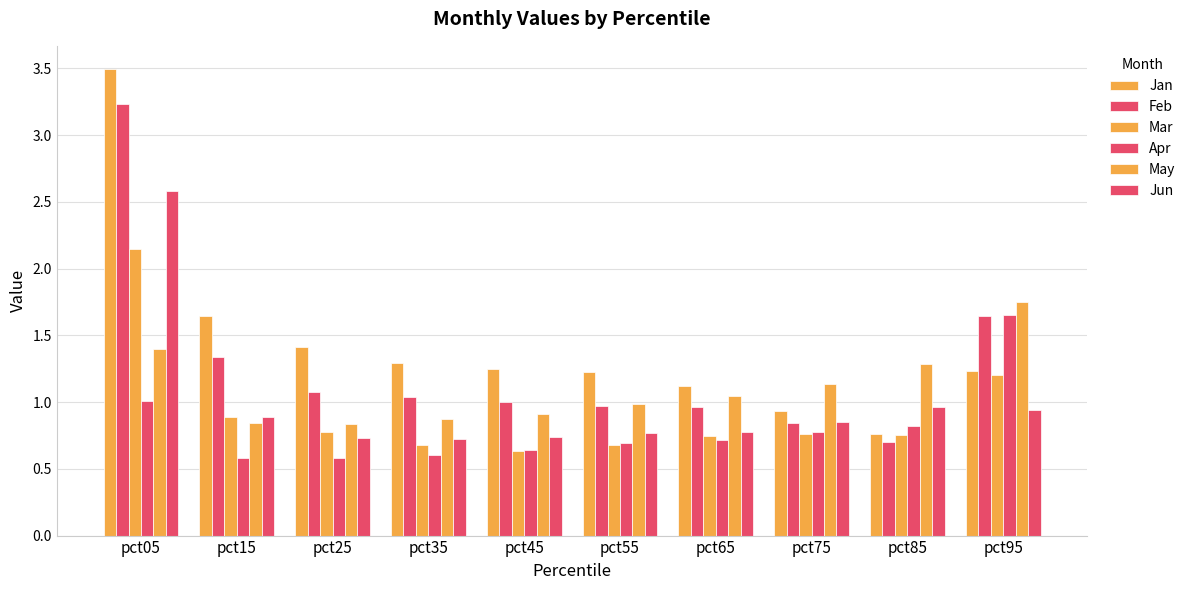

How many groups of bars are there?

10